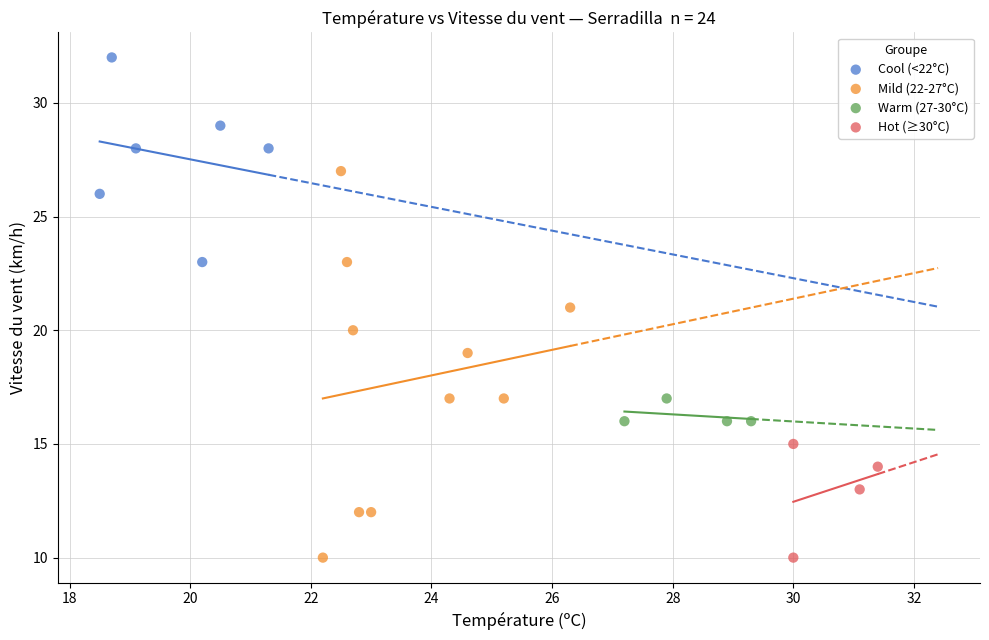

Which series has the largest Y range (max minus min)?

Mild (22-27°C)